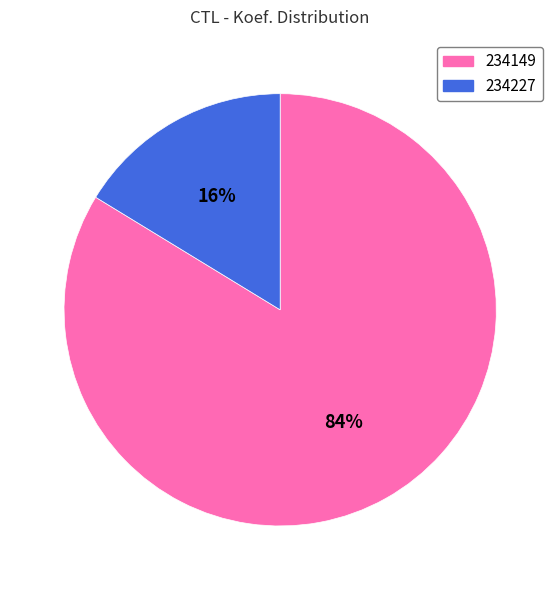

Combined, do 234227 and 234149 account for over 50%?

Yes